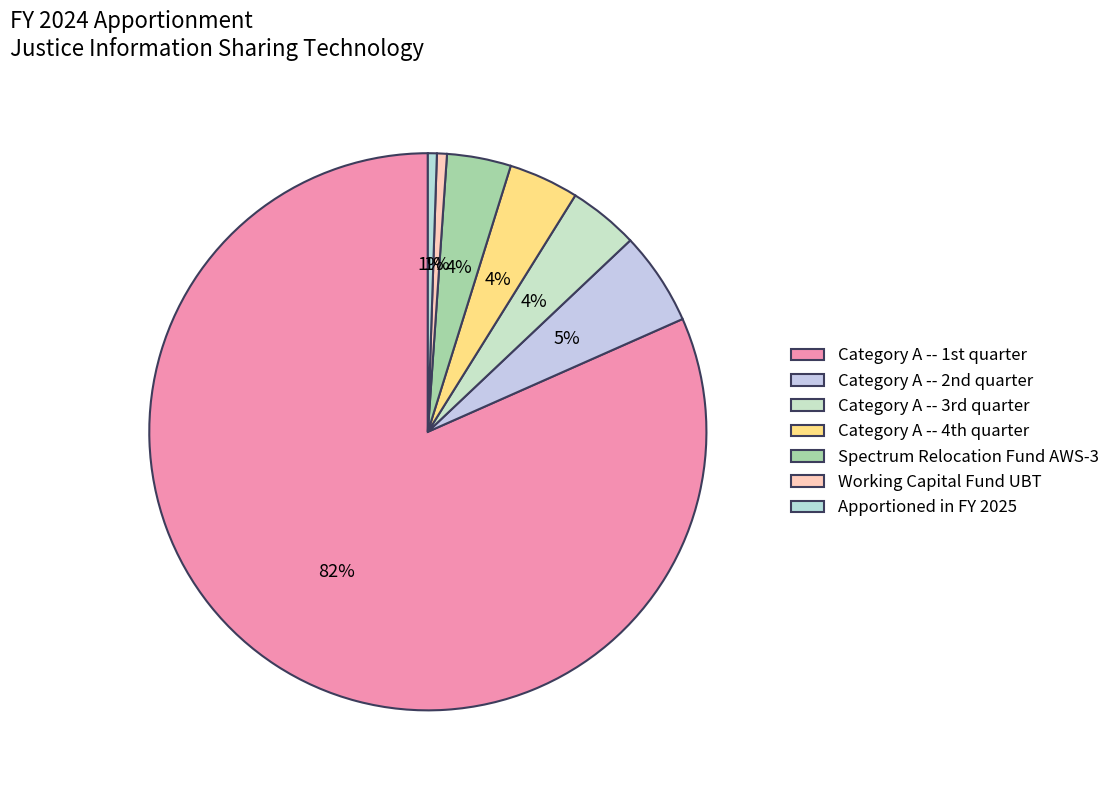

Which slice represents more than half of the pie?

Category A -- 1st quarter